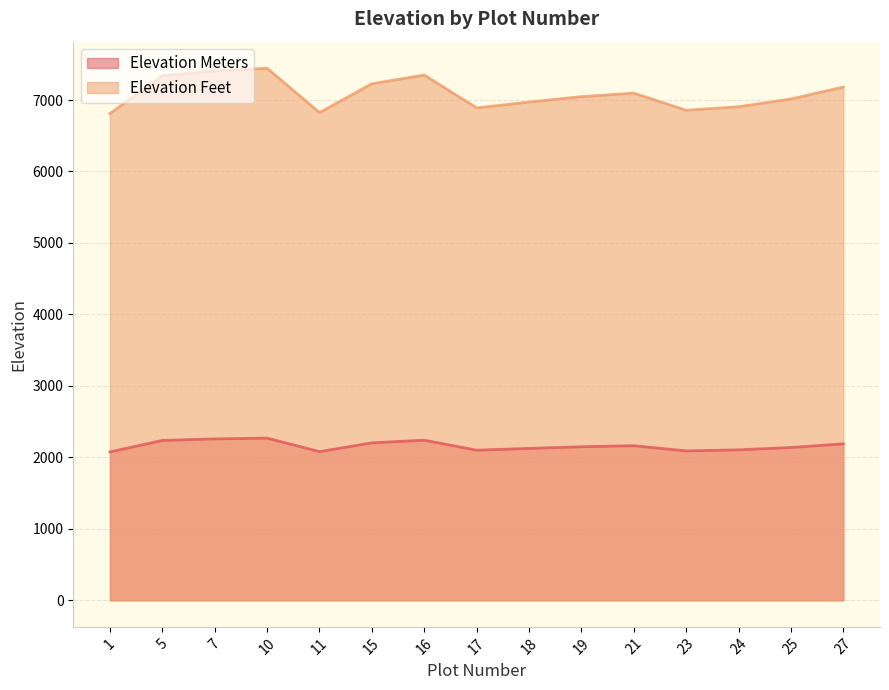

What is the total value across all series at 25?

9152.4